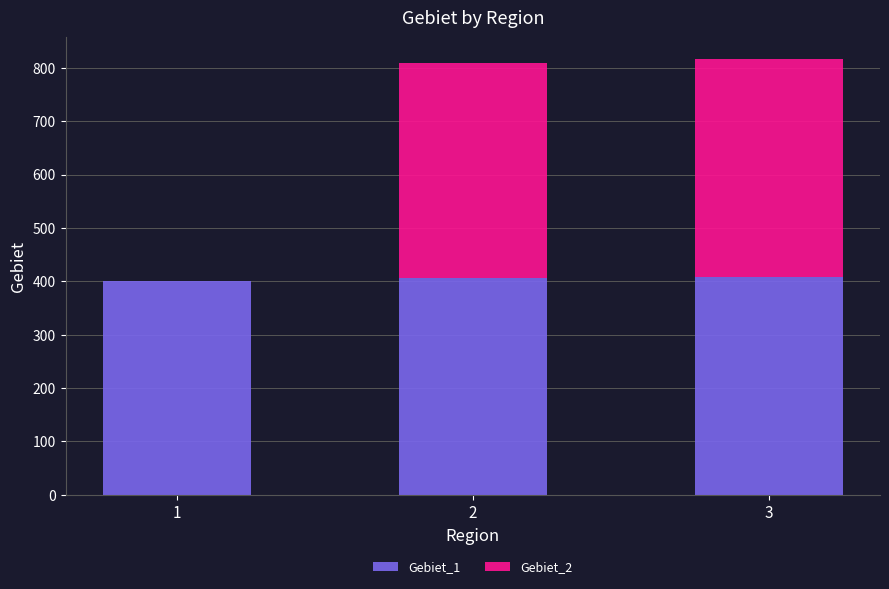

The Gebiet_1 series shows 590 at 1. True or false?

False